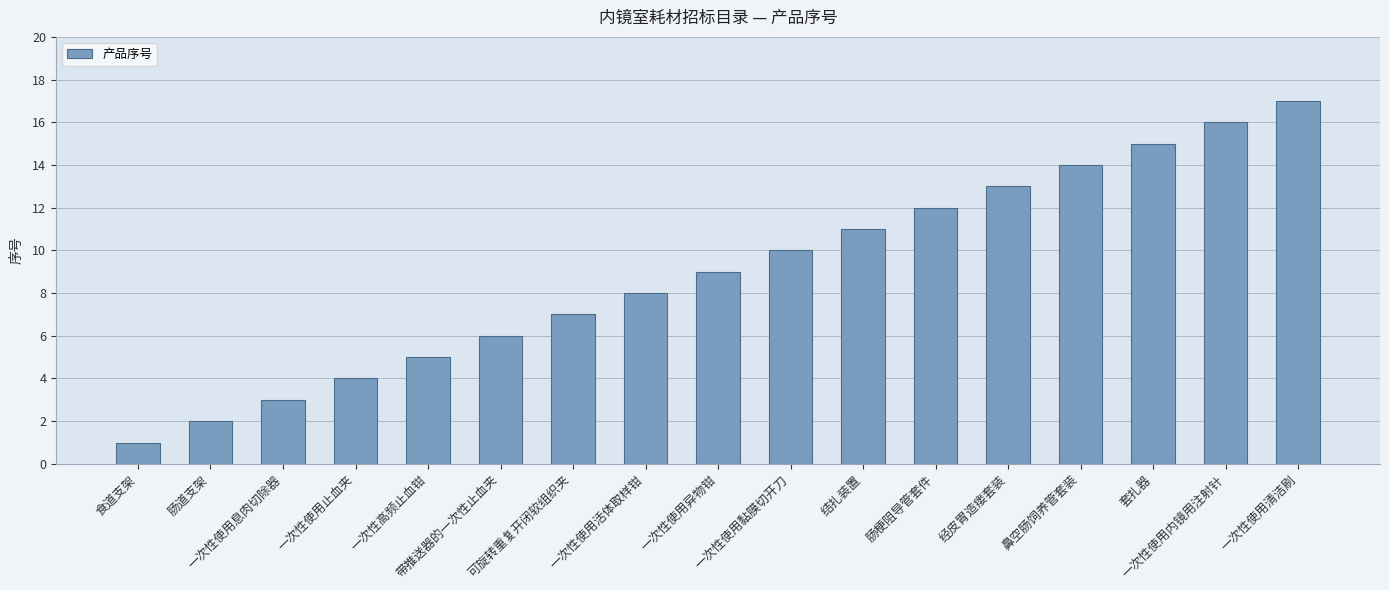

How many bars are there in total?

17